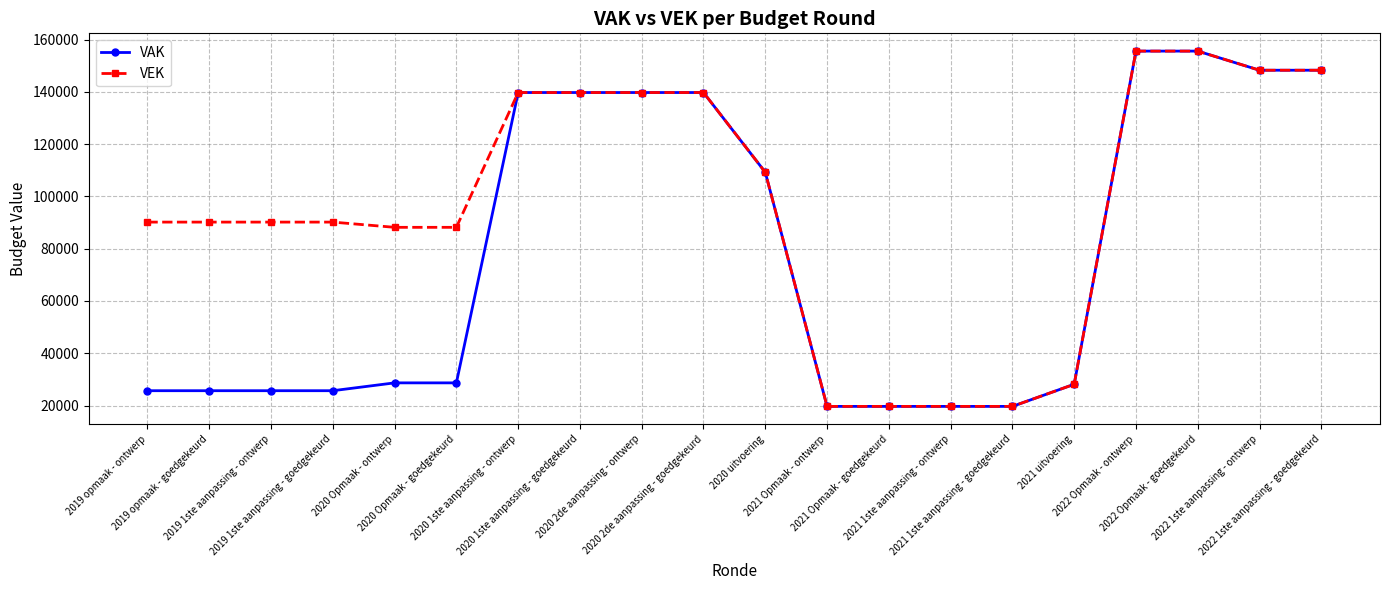

What is the total value across all series at 2019 opmaak - ontwerp?

115838